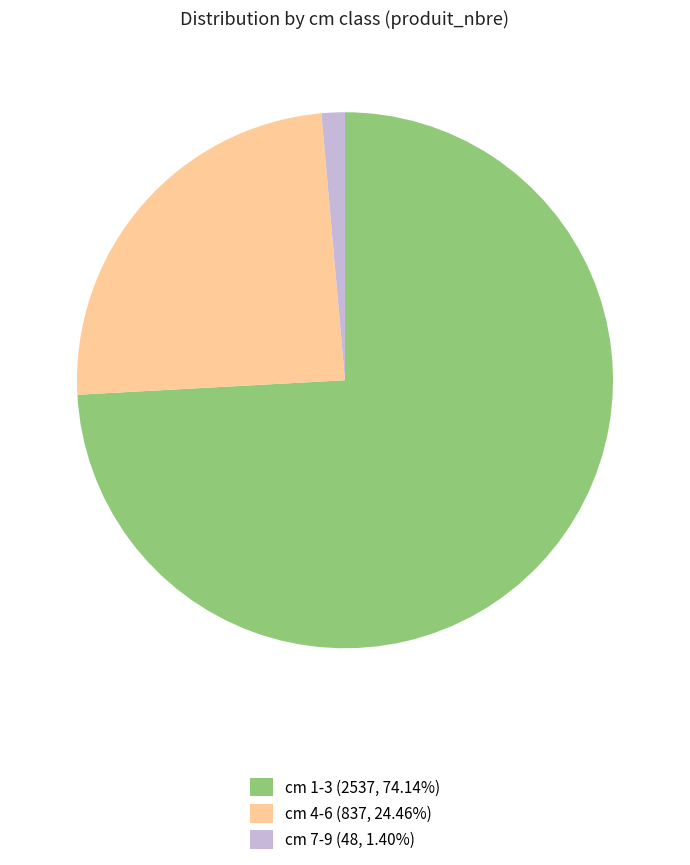

Does cm 4-6 (837, 24.46%) represent more than half of the total?

No